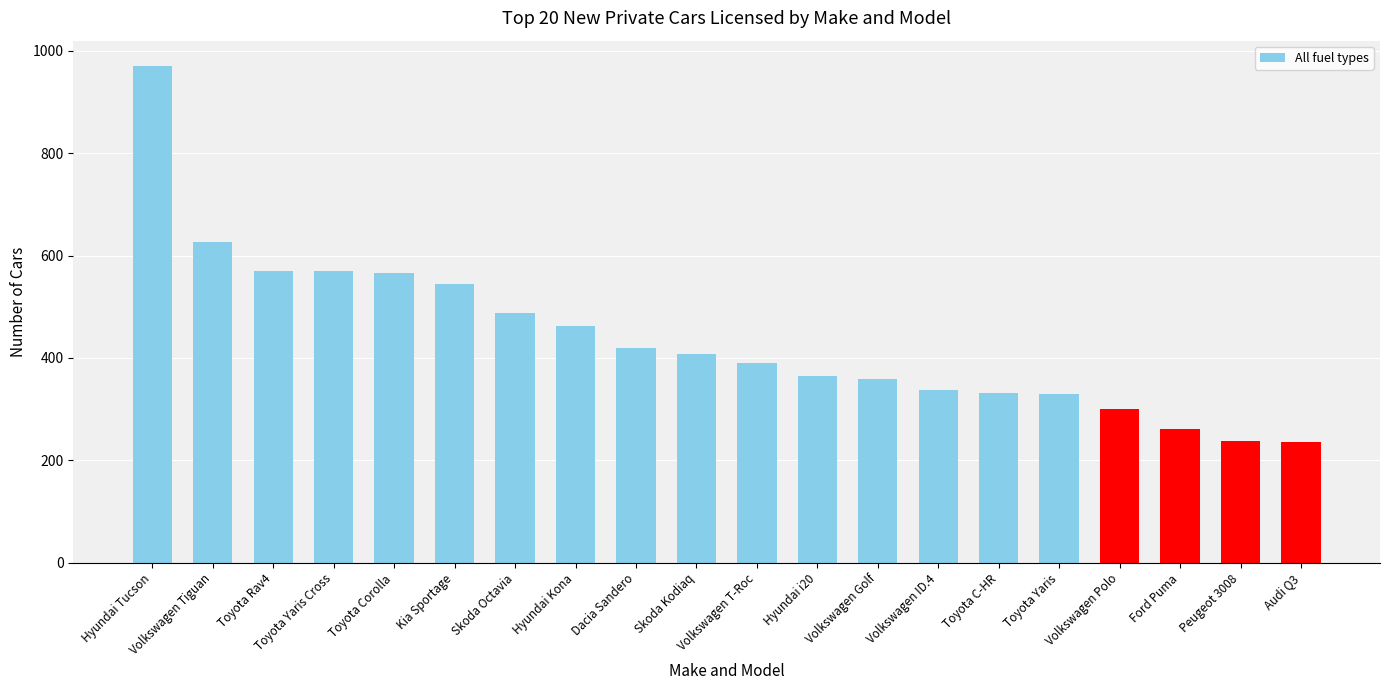

Where is the data nearest to the value 603?

Volkswagen Tiguan